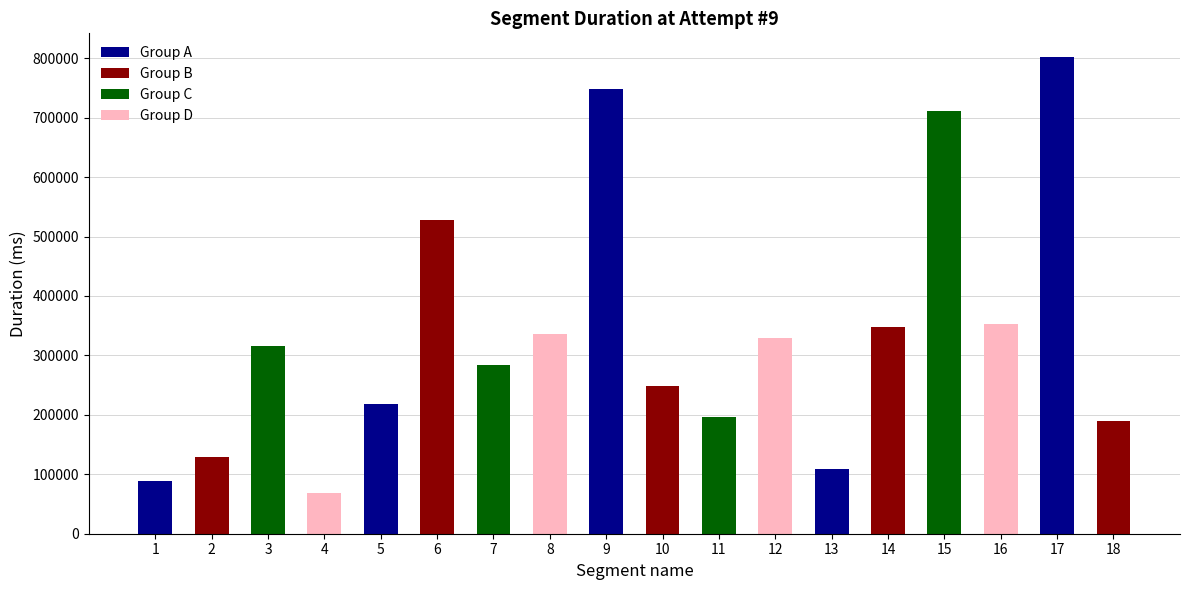

Reading right to left, transcribe all the data shown in this chart.

190353	801763	353613	711130	347992	108939	328529	195887	248640	748967	335481	283781	527269	217505	67724	315771	129535	88586